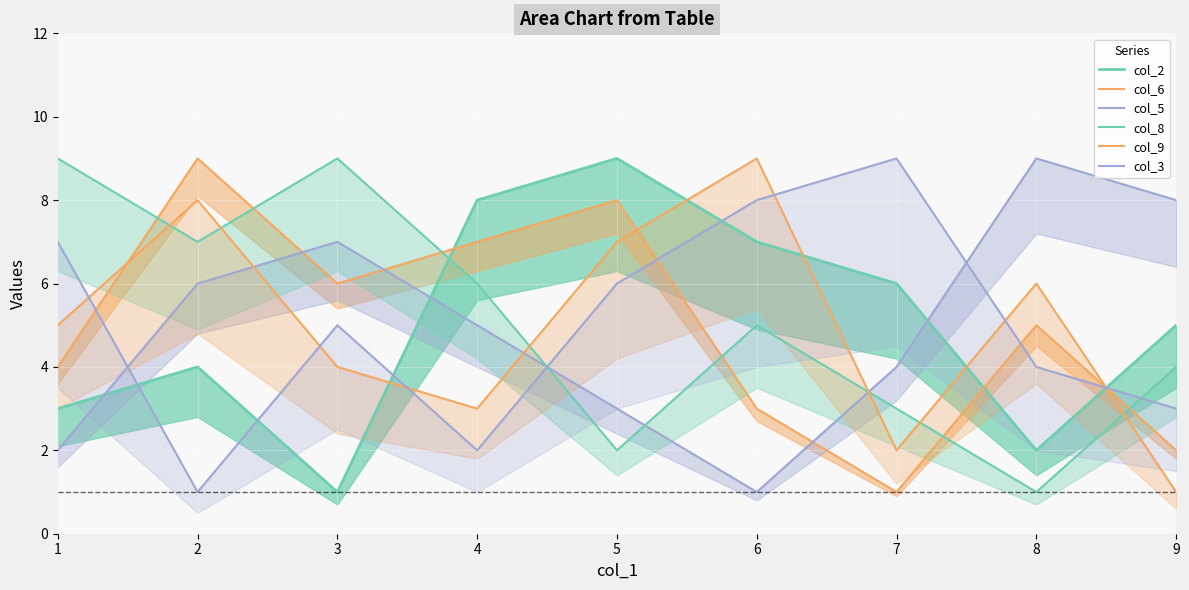

Does the chart display data point markers on the line(s)?

No